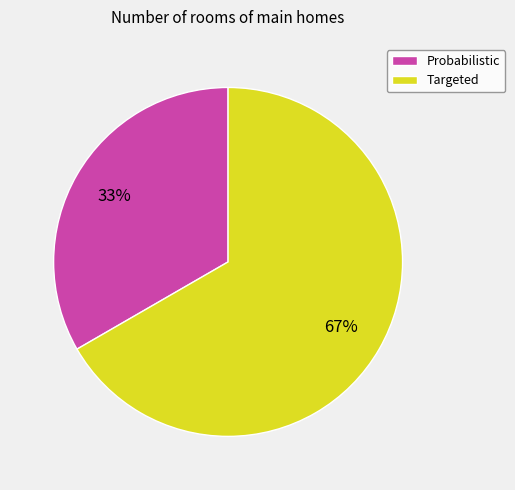

What is the smallest slice in the pie chart?

Probabilistic